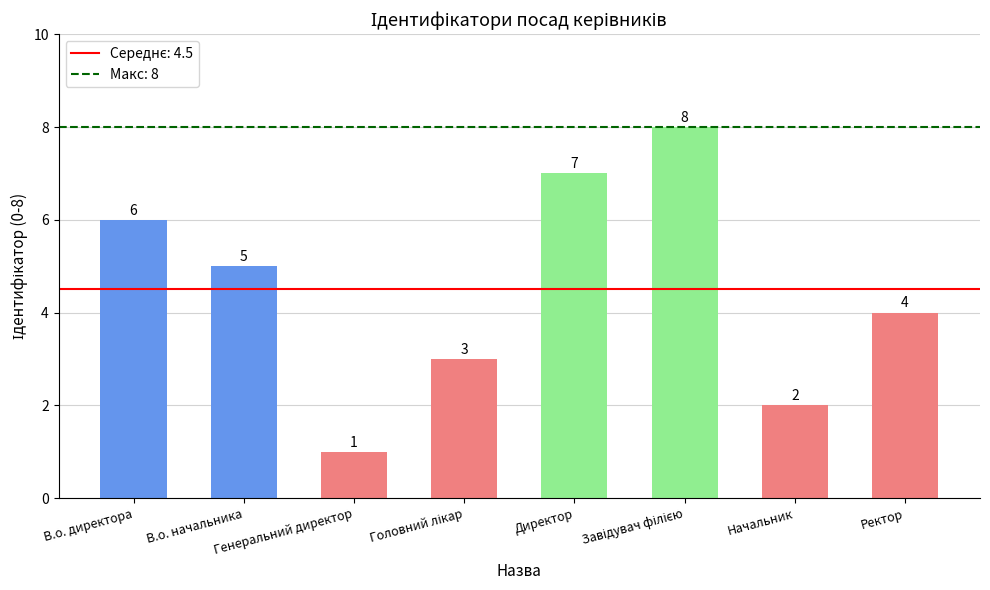

Count the number of categories in the chart.

8